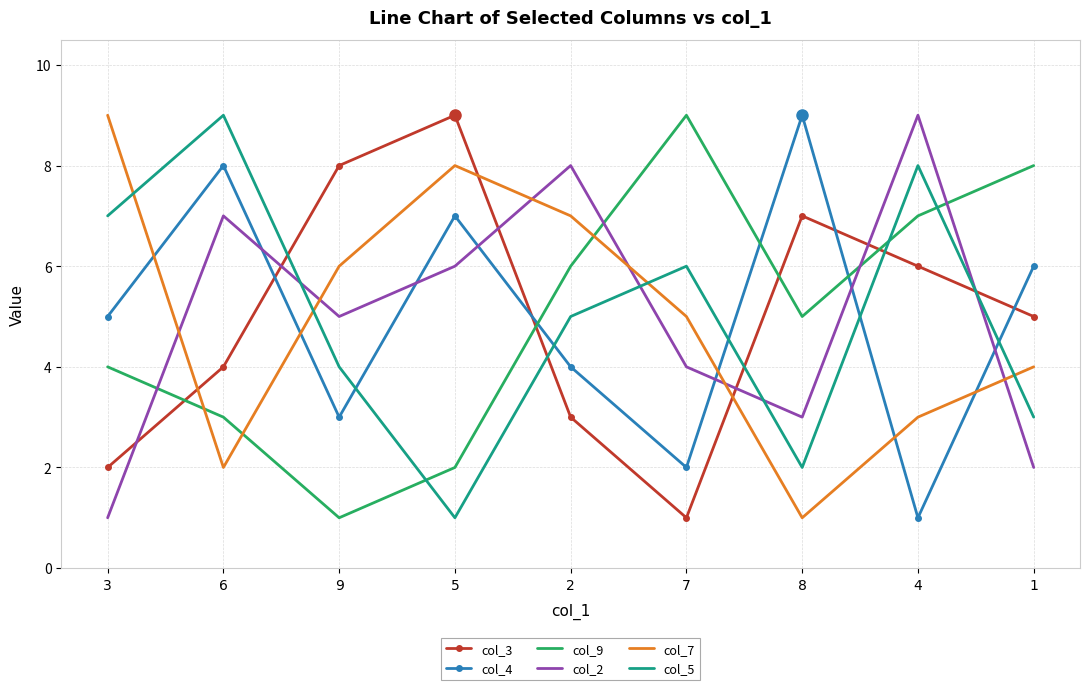

True or false: col_2 has a value of 7 at 6.

True